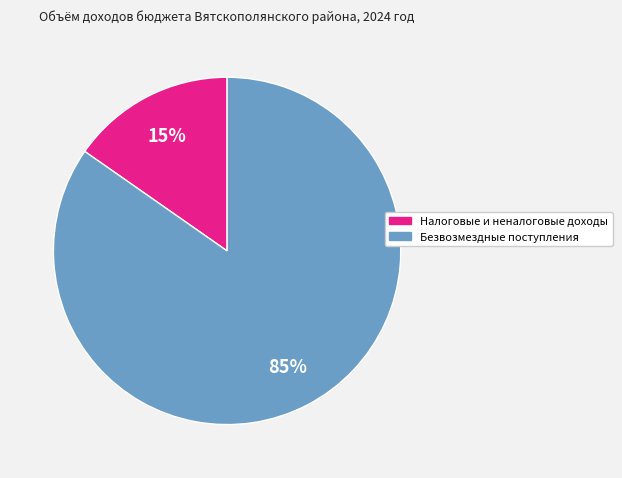

What is the largest slice in the pie chart?

Безвозмездные поступления